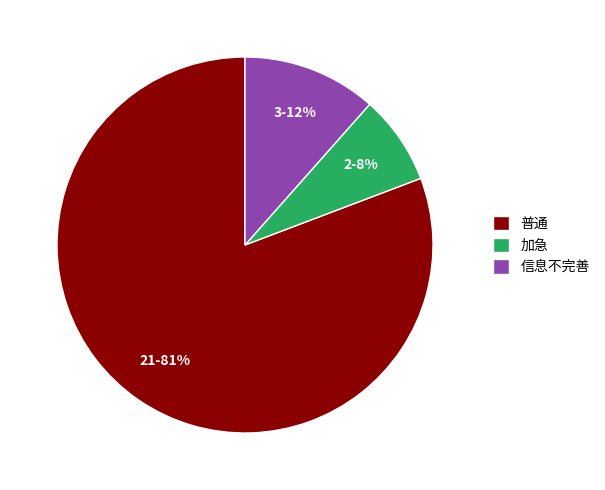

Count the number of slices in the pie.

3